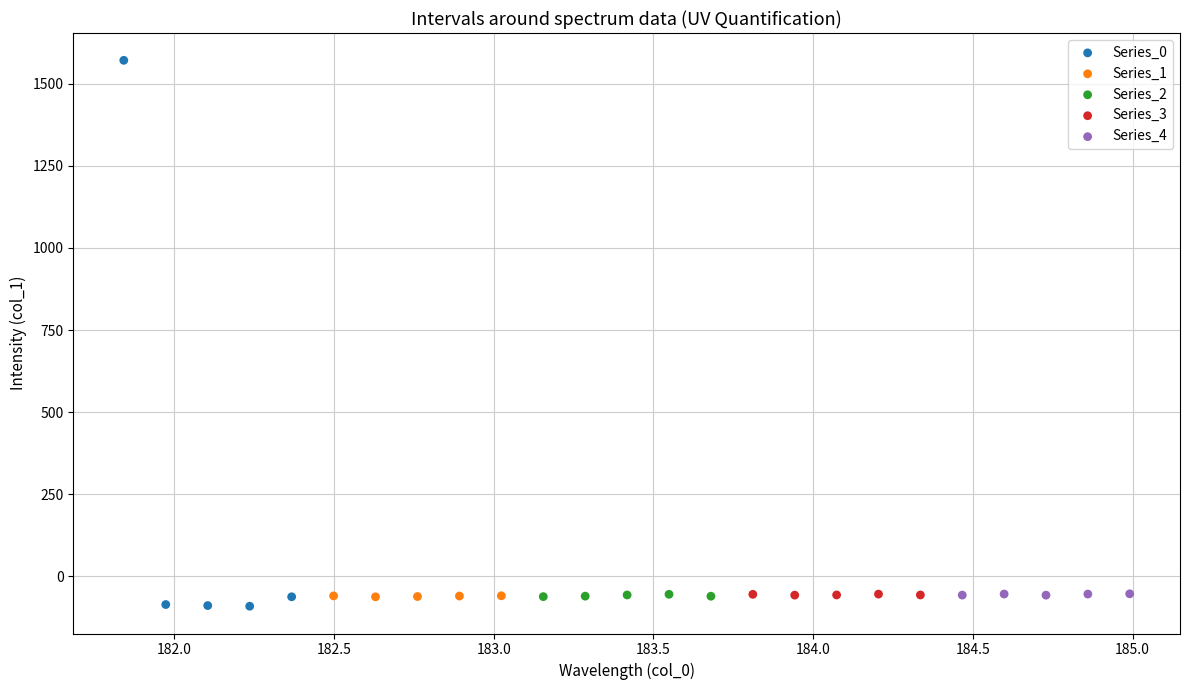

What are all the series names shown in the legend?

Series_0, Series_1, Series_2, Series_3, Series_4